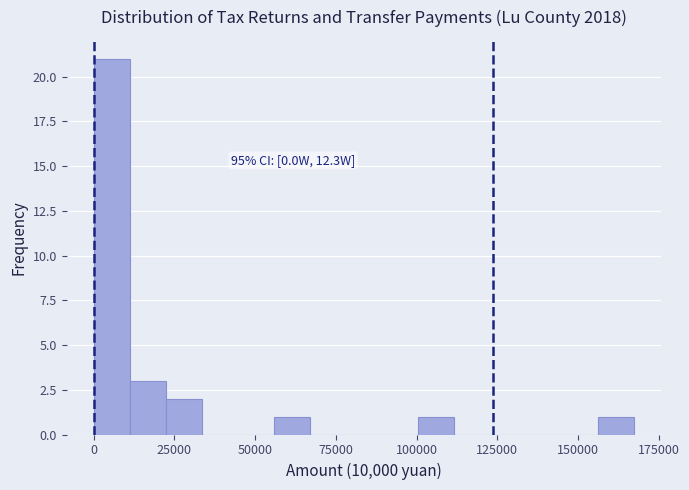

Around what value on the x-axis is the tallest bar? Give the approximate position of its centre, as read against the axis.

5000